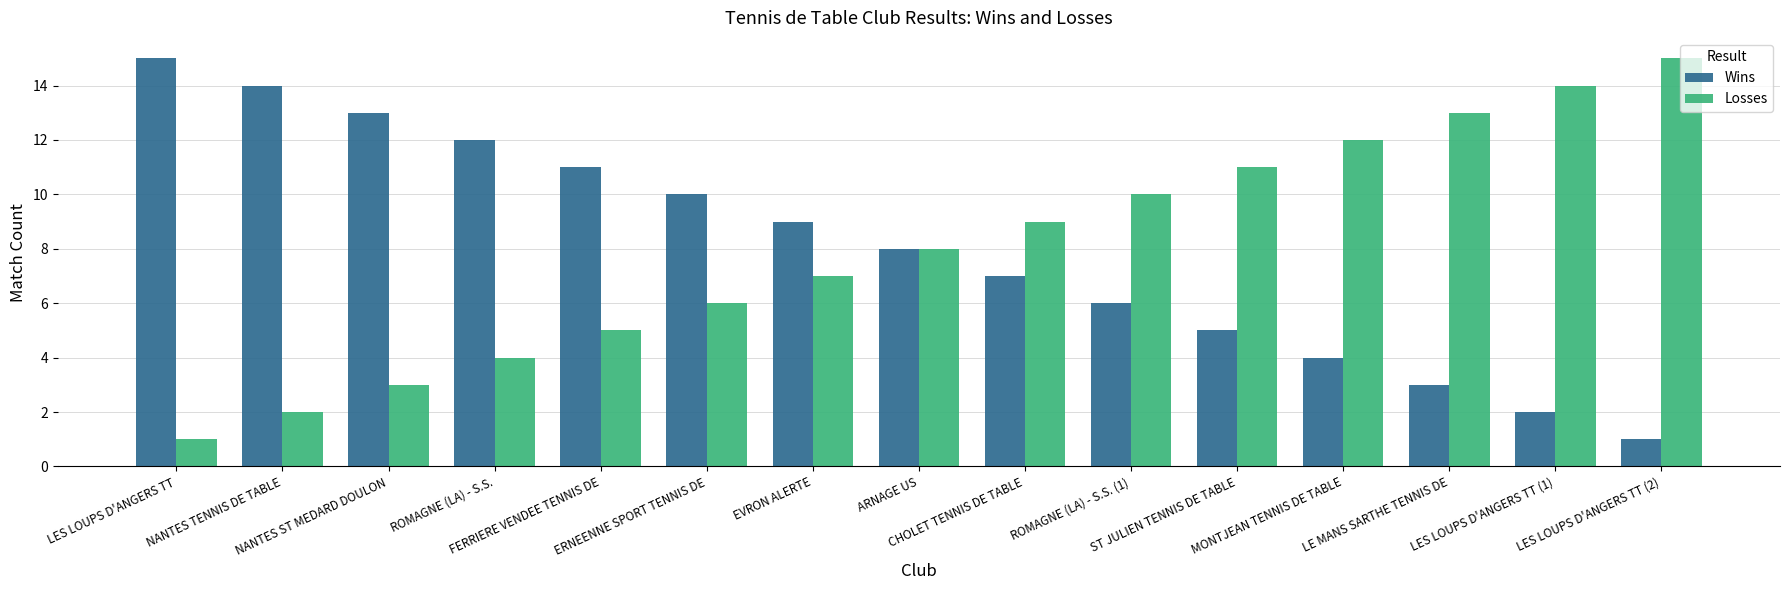

What is the maximum value for Wins?

15